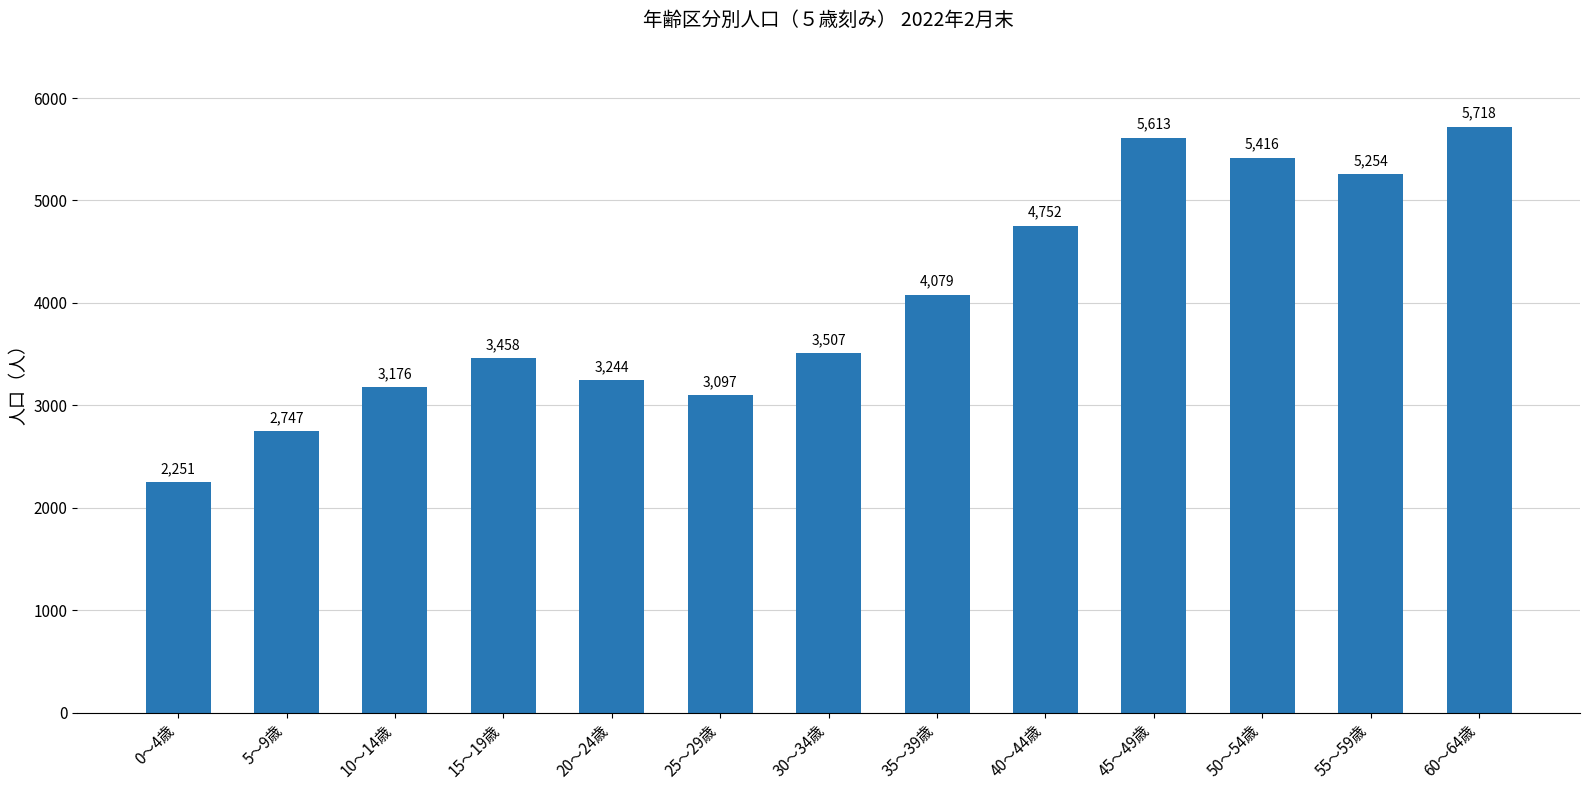

What is the ratio of the value at 55～59歳 to the value at 40～44歳?

1.1